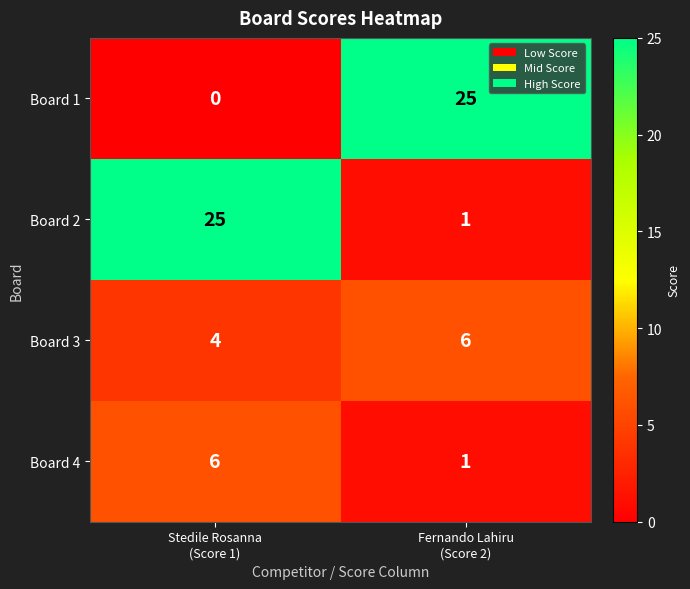

What is the total value across all series at Stedile Rosanna
(Score 1)?

35